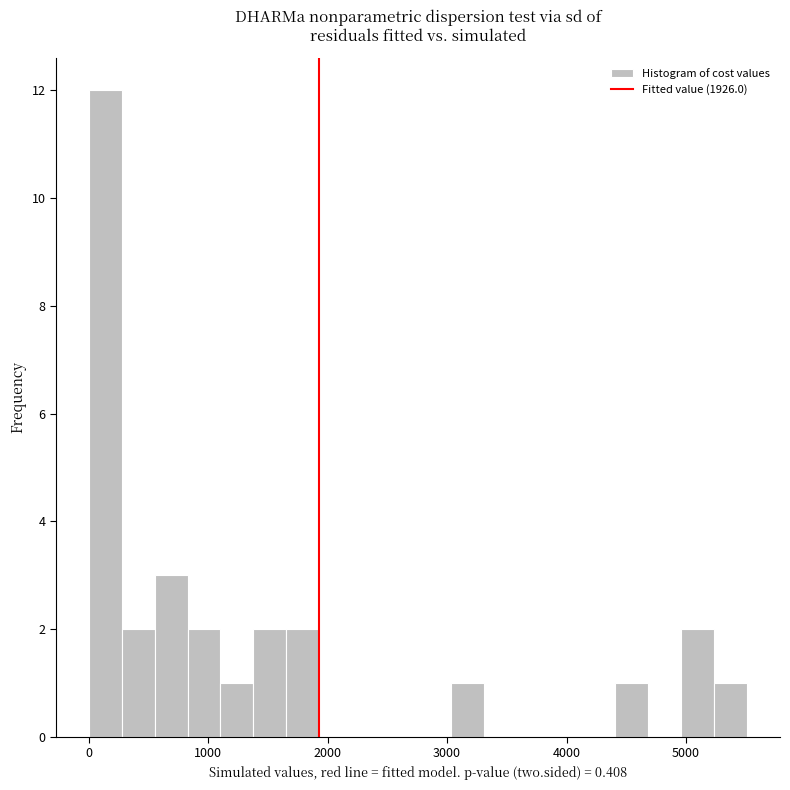

Around what value on the x-axis is the tallest bar? Give the approximate position of its centre, as read against the axis.

100